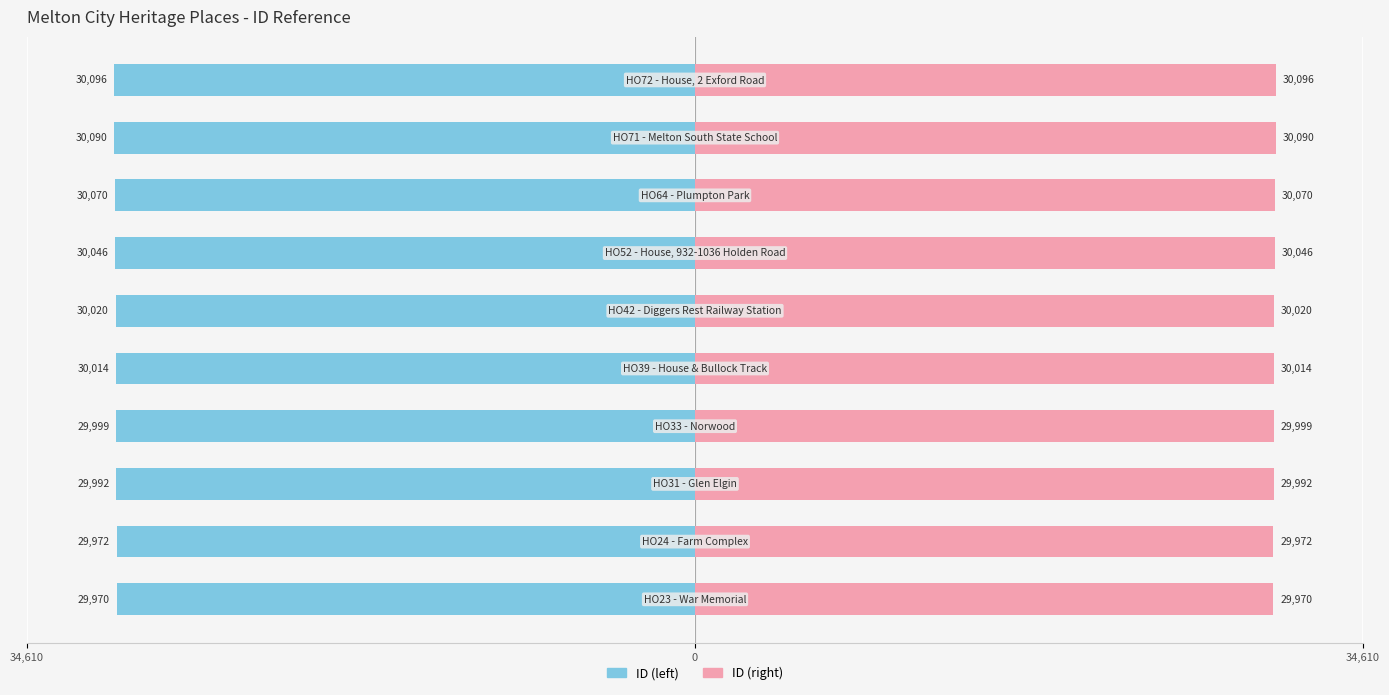

How many data points in ID (right) are less than 30020?

5